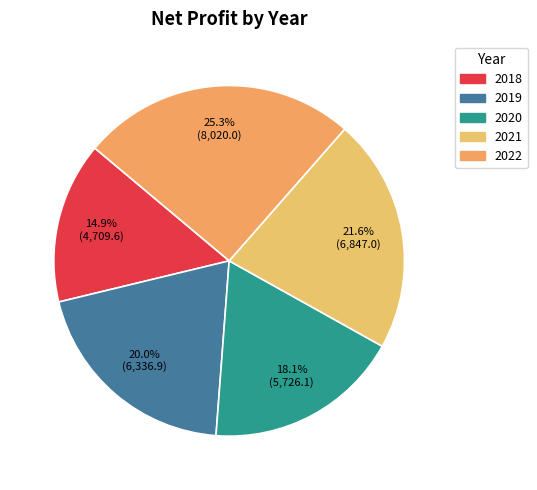

To the nearest percent, what portion does 2018 represent?

15%